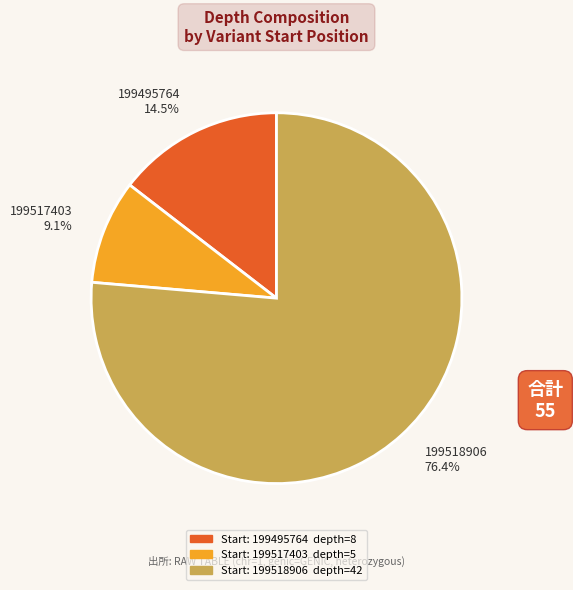

What is the majority slice?

199518906